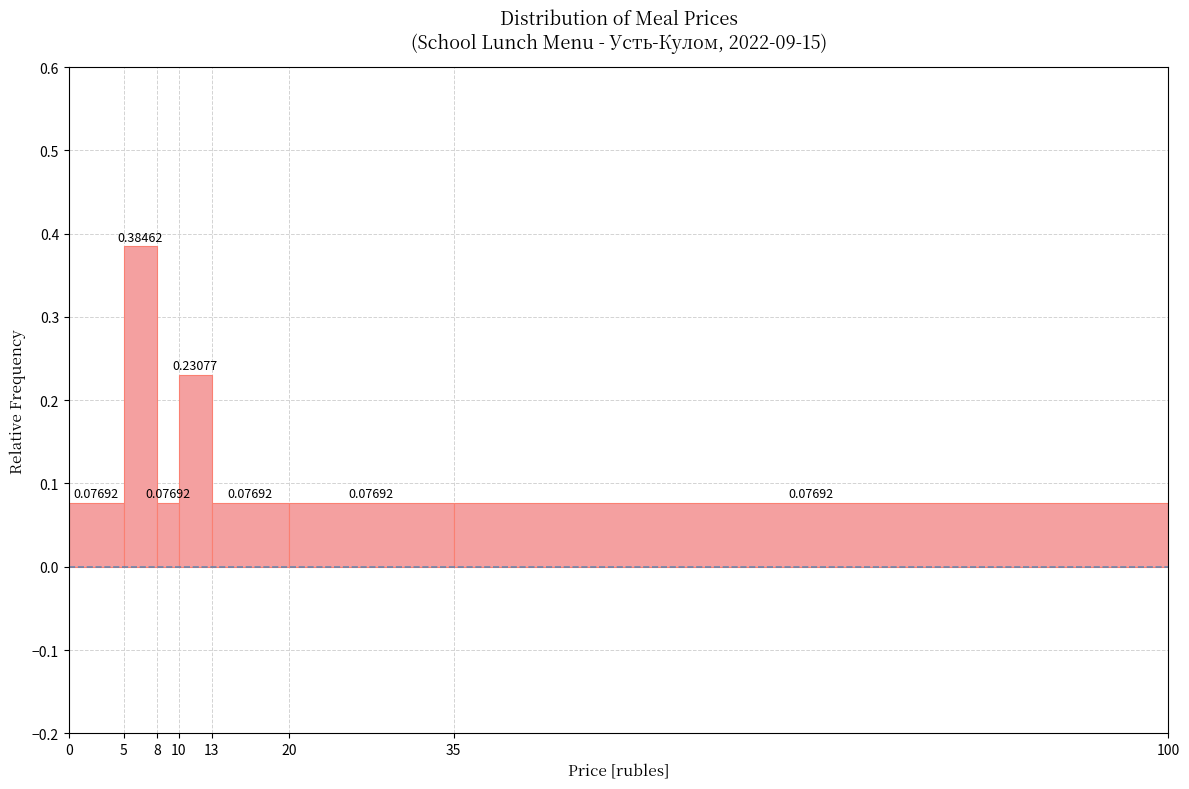

Reading left to right, transcribe this chart: for each bar, give the range it covers on the x-axis and its height.

0 to 5: 0.07692
5 to 8: 0.38462
8 to 10: 0.07692
10 to 13: 0.23077
13 to 20: 0.07692
20 to 35: 0.07692
35 to 100: 0.07692